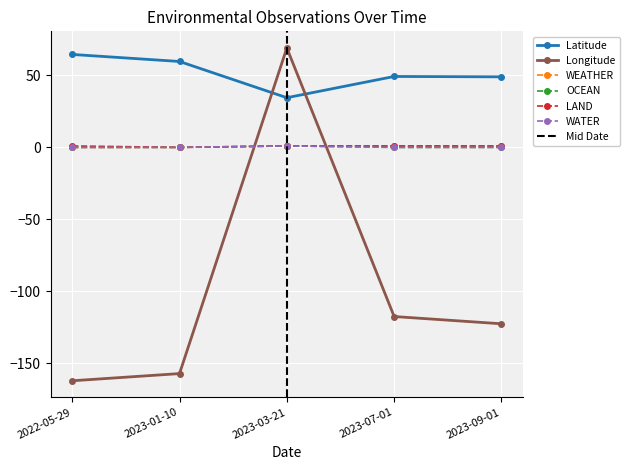

How many values in Longitude are above zero?

1